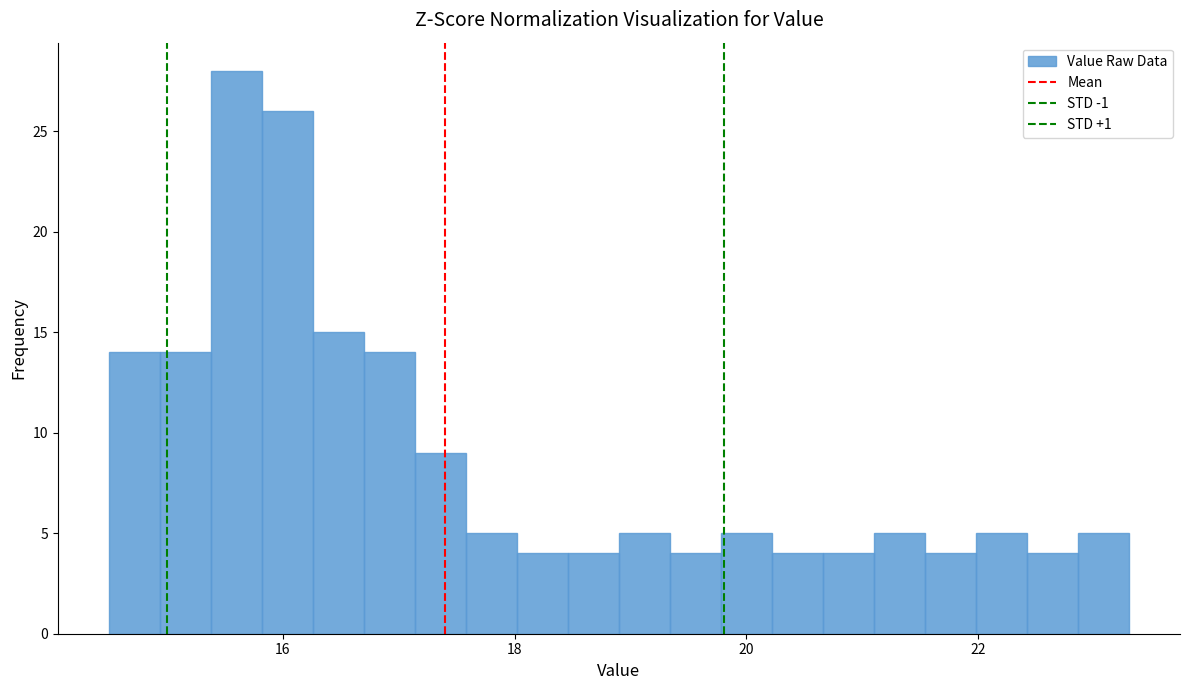

Around what value on the x-axis is the tallest bar? Give the approximate position of its centre, as read against the axis.

15.6